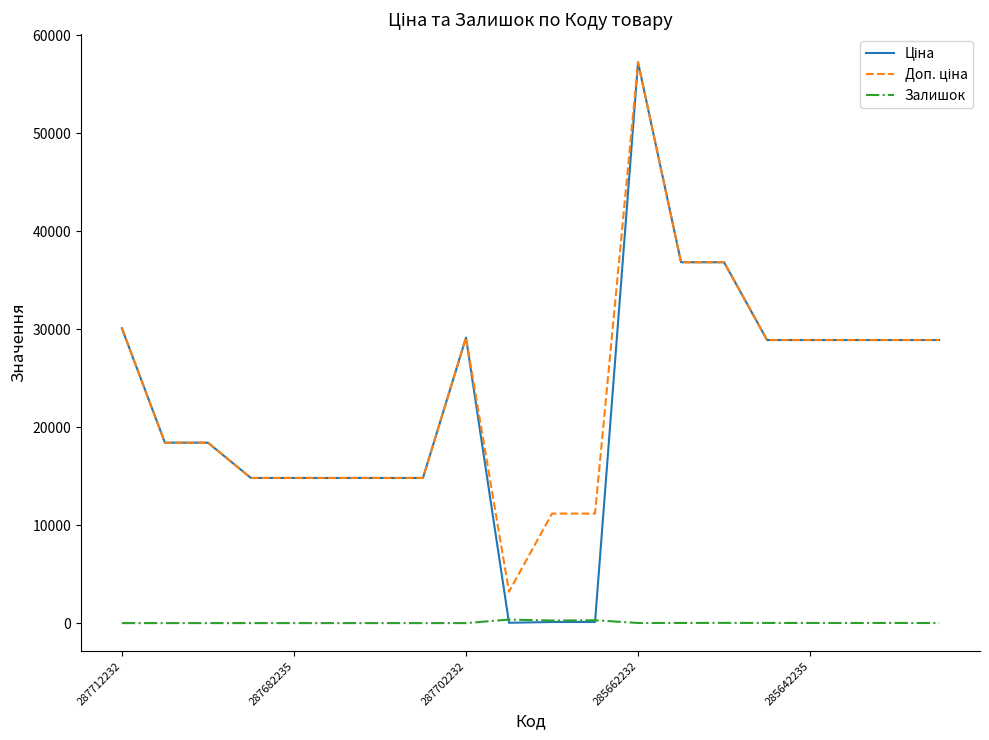

Which category has the highest value across all series?

285662232